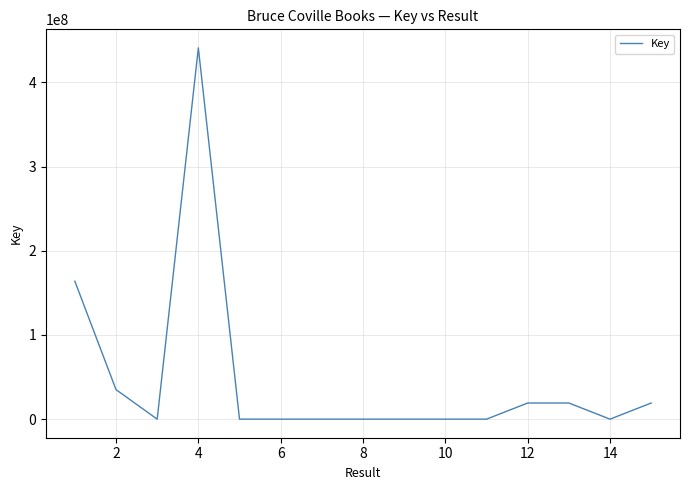

What is the difference between the second highest and minimum values?

163864293